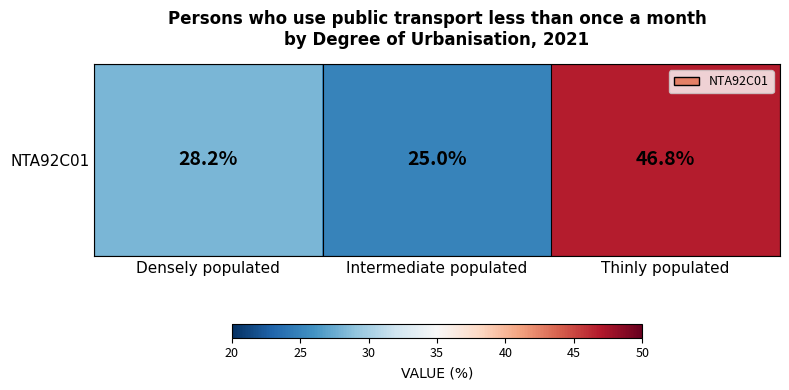

What is the ratio of the value at Thinly populated to the value at Intermediate populated?

1.9